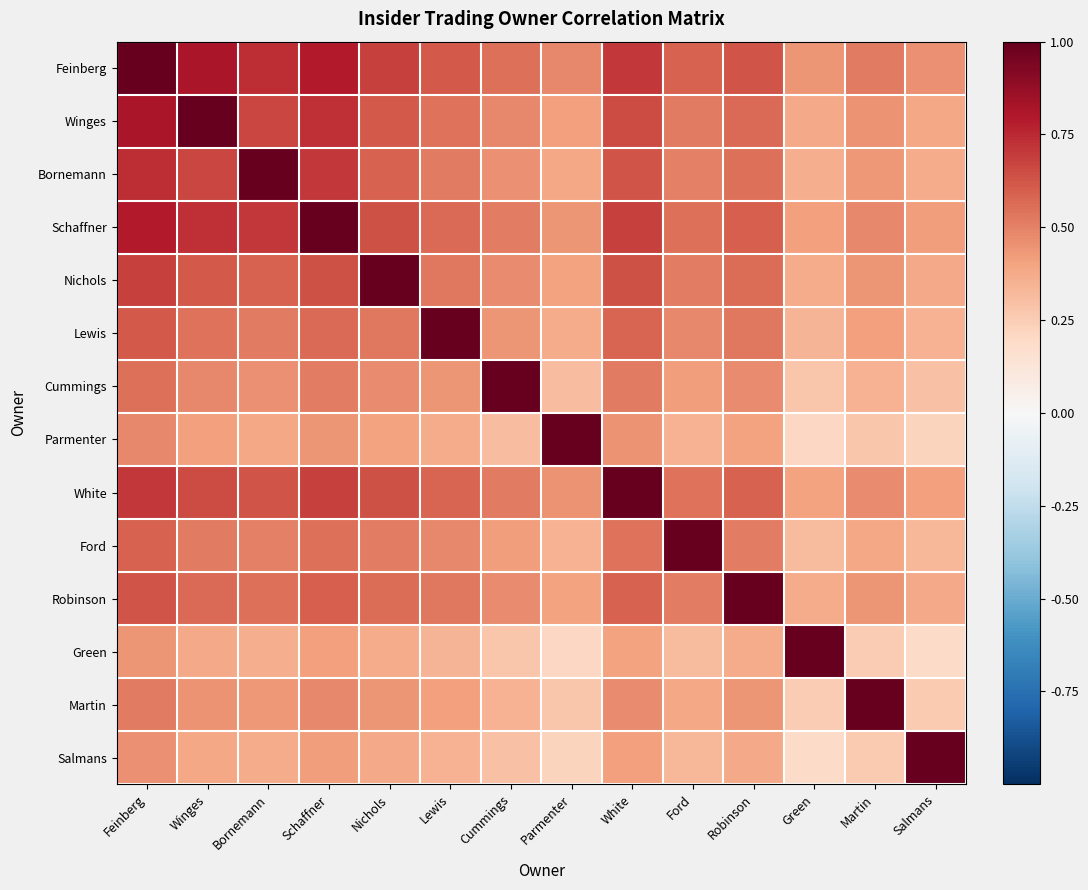

Count the number of data series in this chart.

14